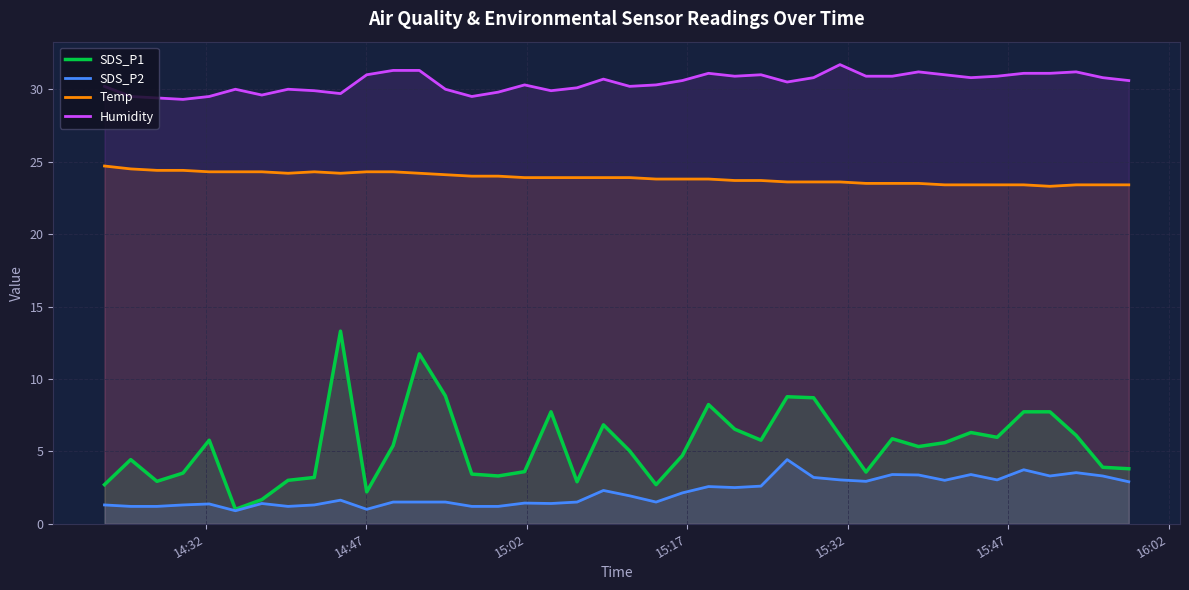

What are all the series names shown in the legend?

SDS_P1, SDS_P2, Temp, Humidity